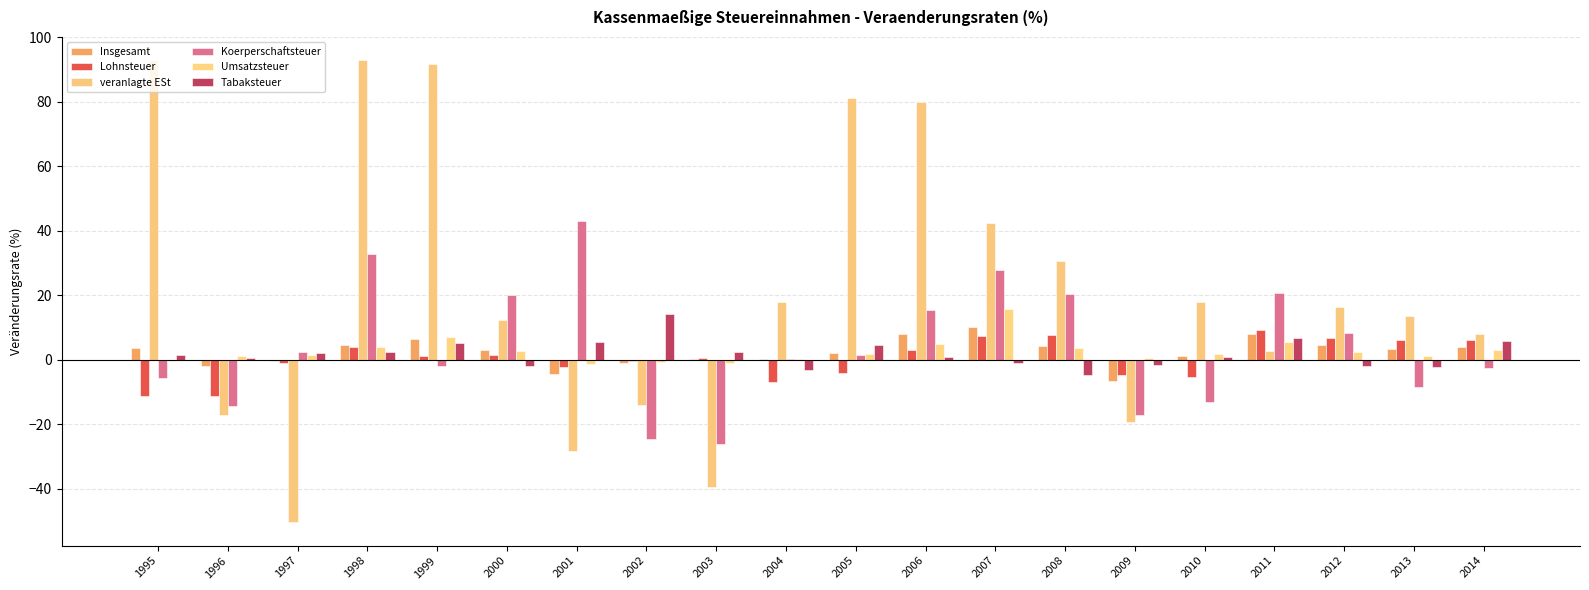

Does the chart contain stacked bars?

No